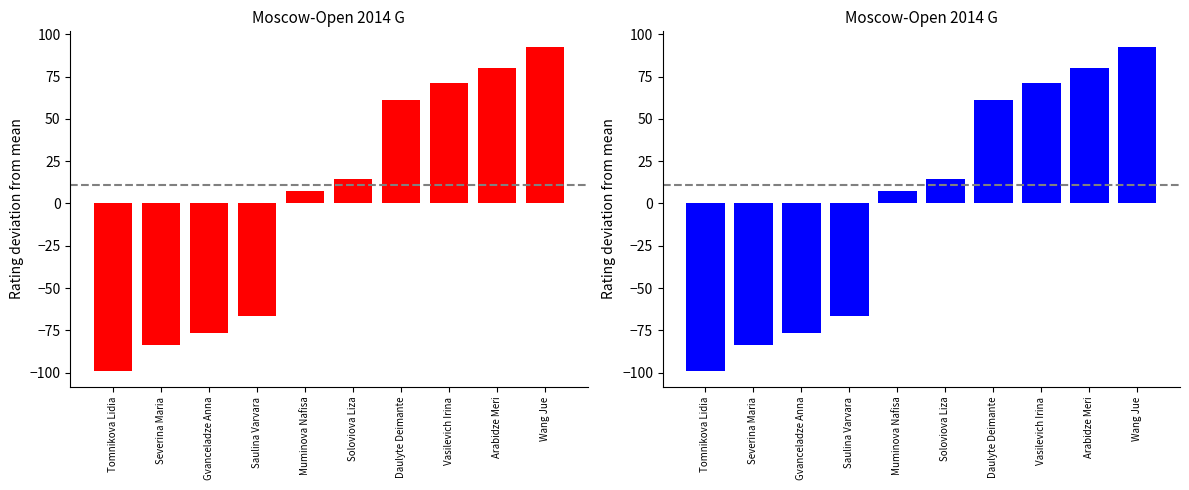

Which category has the lowest value across all series?

Tomnikova Lidia